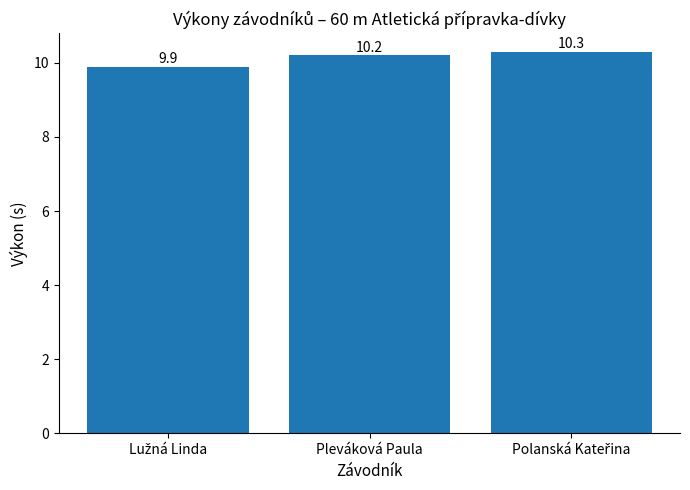

What is the greatest value displayed?

10.3